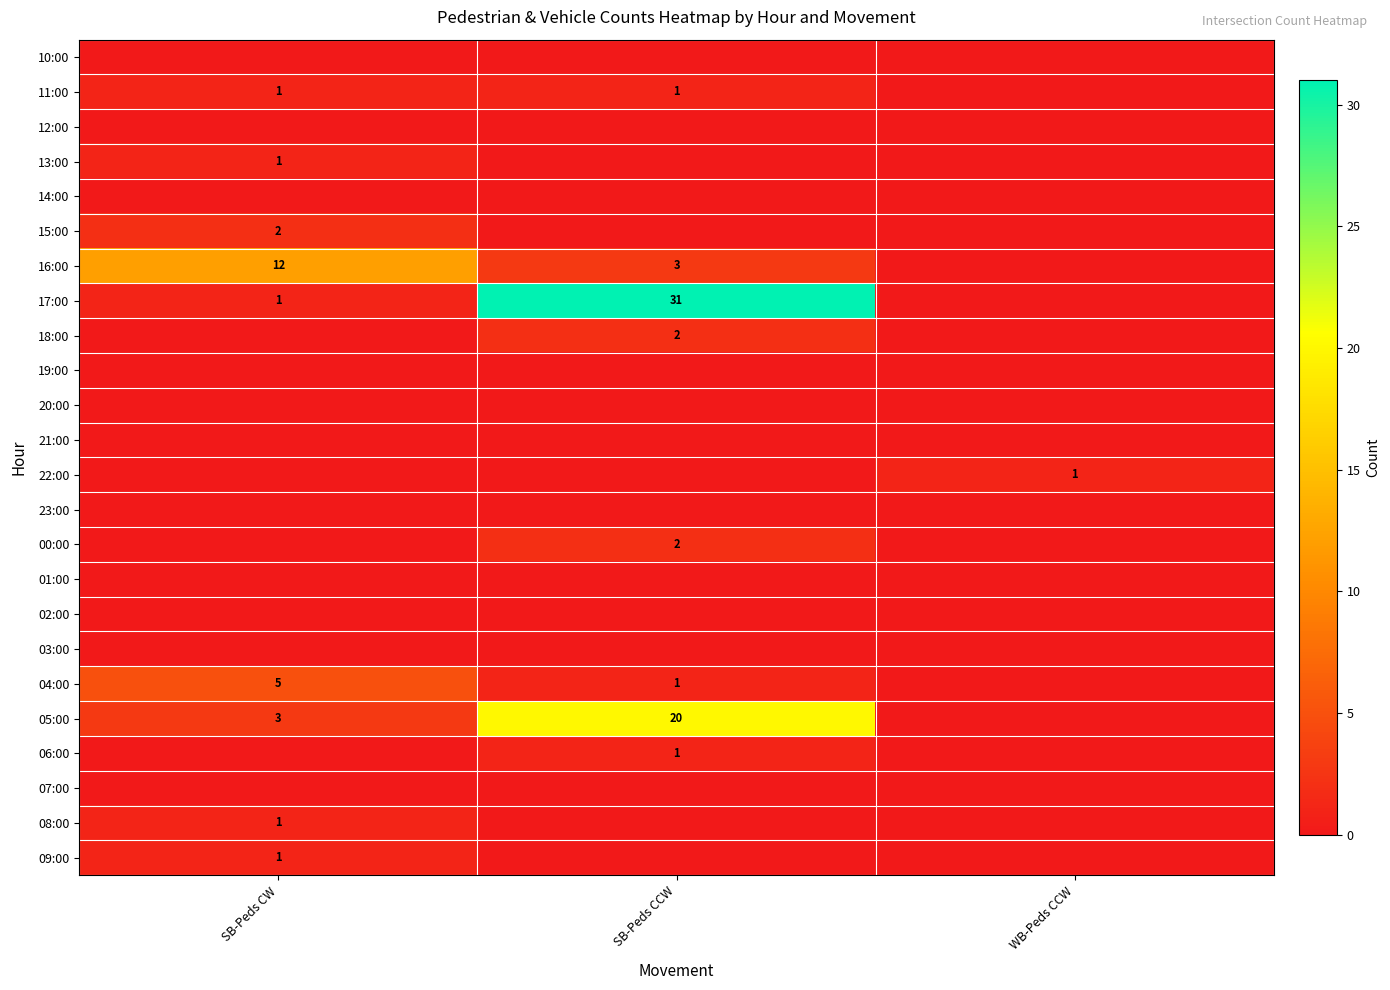

True or false: 05:00 has a value of 8 at SB-Peds CCW.

False